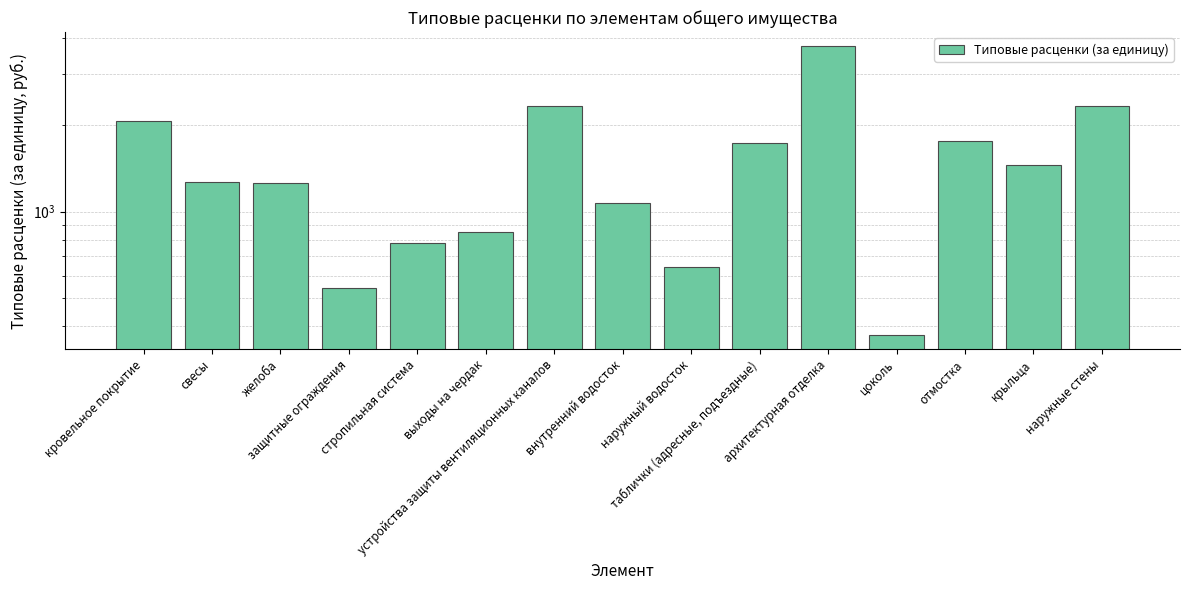

List the labels in order of value, smallest first.

цоколь, защитные ограждения, наружный водосток, стропильная система, выходы на чердак, внутренний водосток, желоба, свесы, крыльца, таблички (адресные, подъездные), отмостка, кровельное покрытие, устройства защиты вентиляционных каналов, наружные стены, архитектурная отделка